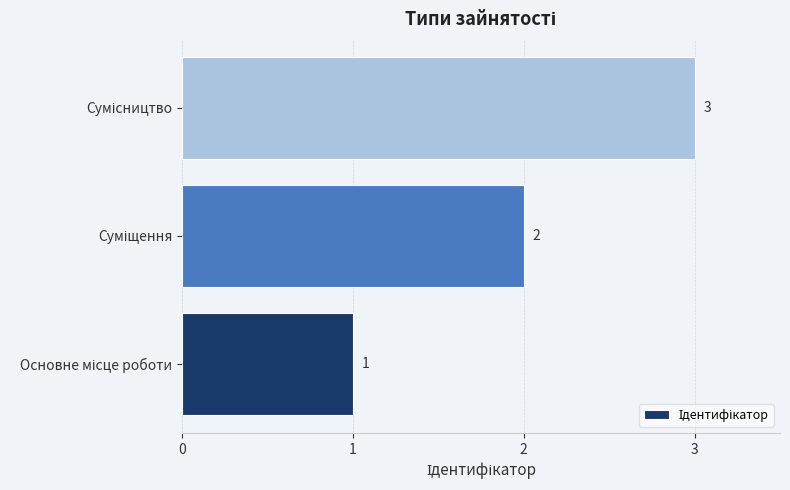

What is the greatest value displayed?

3